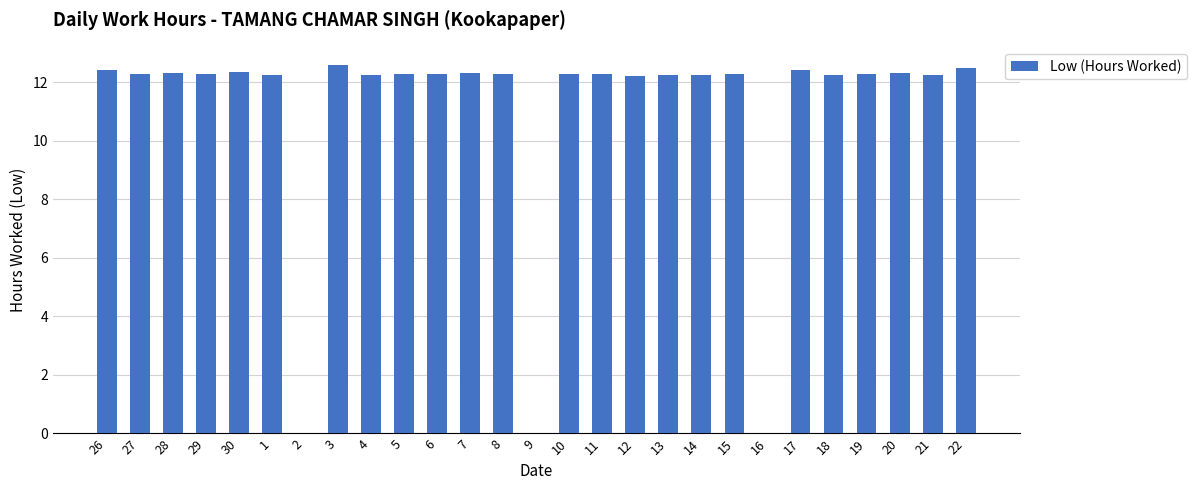

What is the sum of all values?

295.6